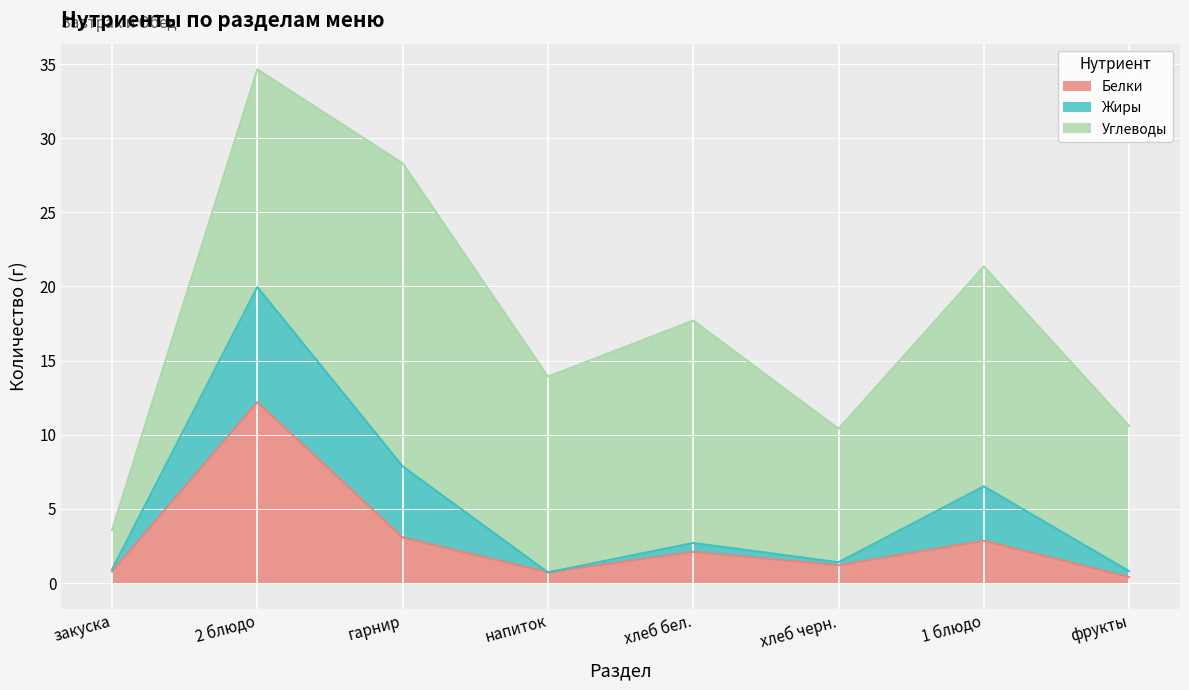

Reading left to right, what are all the values shown in this chart?

Белки: закуска=0.8	2 блюдо=12.2	гарнир=3.1	напиток=0.7	хлеб бел.=2.1	хлеб черн.=1.2	1 блюдо=2.9	фрукты=0.4
Жиры: закуска=0.1	2 блюдо=7.8	гарнир=4.8	напиток=0.0	хлеб бел.=0.6	хлеб черн.=0.2	1 блюдо=3.7	фрукты=0.4
Углеводы: закуска=2.7	2 блюдо=14.7	гарнир=20.4	напиток=13.2	хлеб бел.=15.0	хлеб черн.=9.0	1 блюдо=14.8	фрукты=9.8